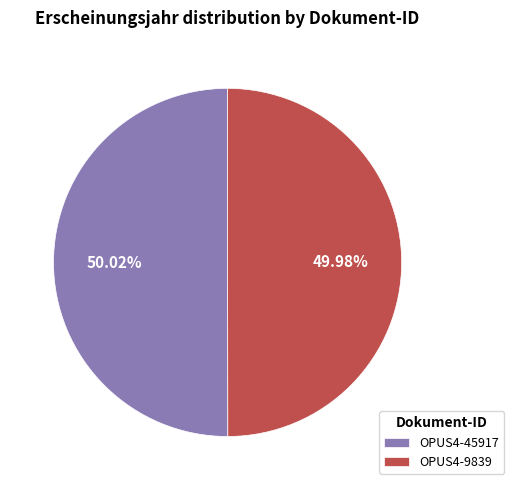

How many segments does this pie chart have?

2